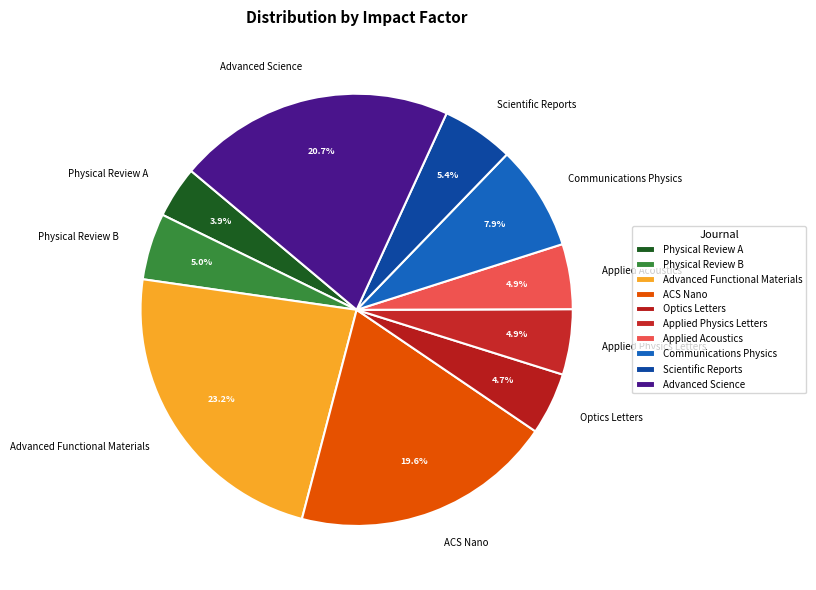

To the nearest percent, what is the difference between the Physical Review A and Communications Physics slice percentages?

4%